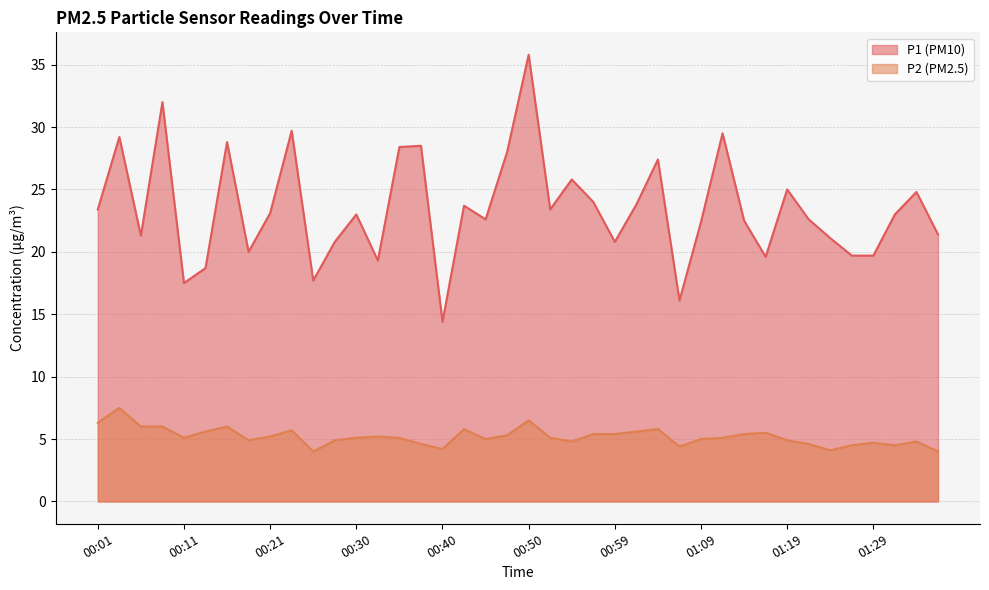

Rank the categories by P1 value from highest to lowest.

00:50, 00:08, 00:23, 01:12, 00:04, 00:16, 00:38, 00:35, 00:47, 01:04, 00:55, 01:19, 01:33, 00:57, 01:02, 00:42, 00:01, 00:52, 00:21, 00:30, 01:31, 00:45, 01:21, 01:14, 01:09, 01:36, 00:06, 01:24, 00:28, 00:59, 00:18, 01:26, 01:29, 01:16, 00:33, 00:13, 00:25, 00:11, 01:07, 00:40